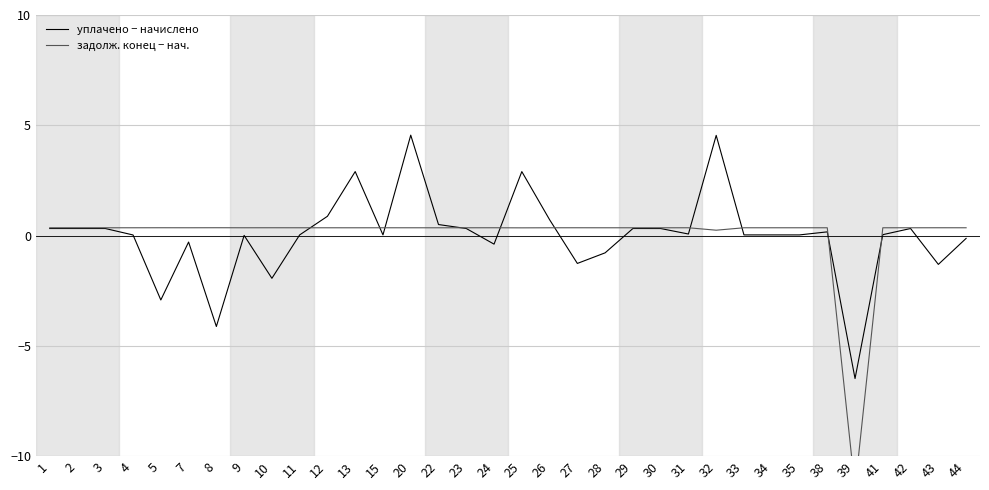

Which label corresponds to the smallest value in the chart?

39